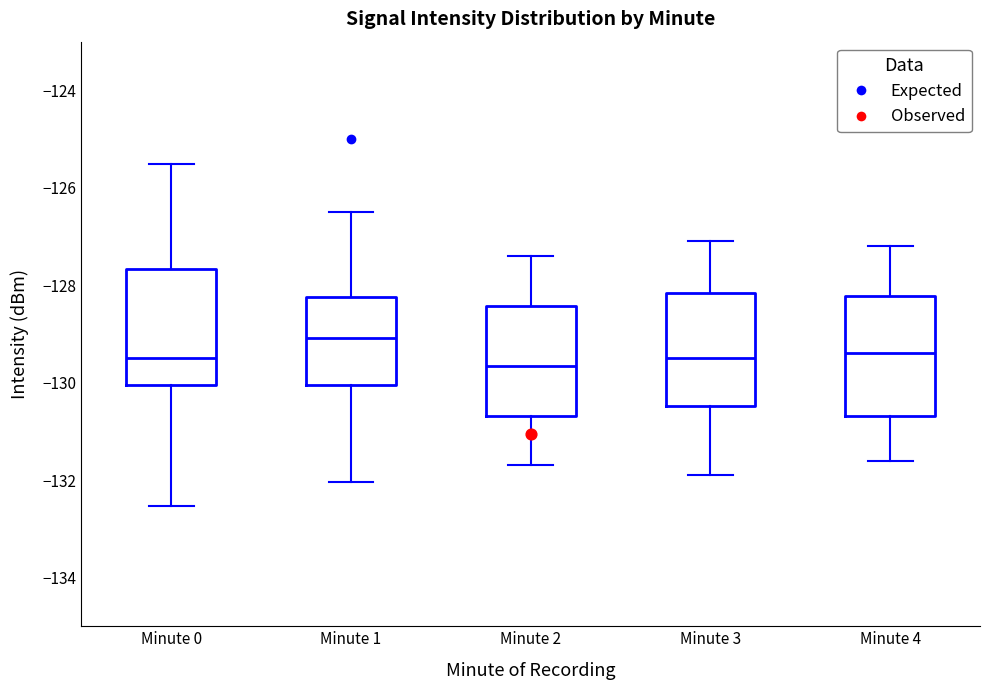

Which box's median line is the highest?

Minute 1